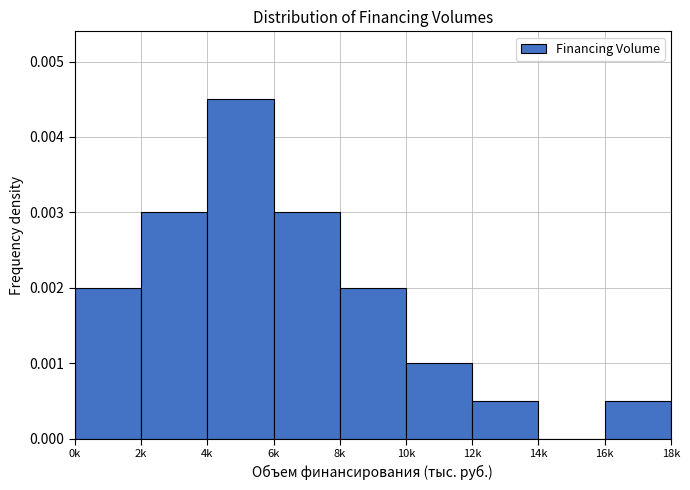

True or false: the data shows 0.0 at 10k.

True